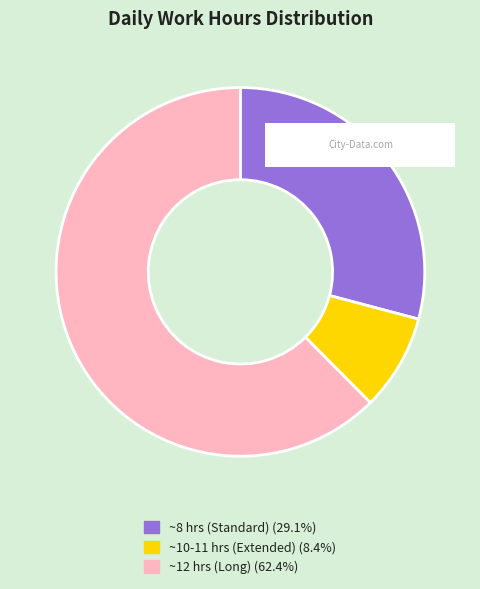

Does ~12 hrs (Long) (62.4%) represent more than half of the total?

Yes